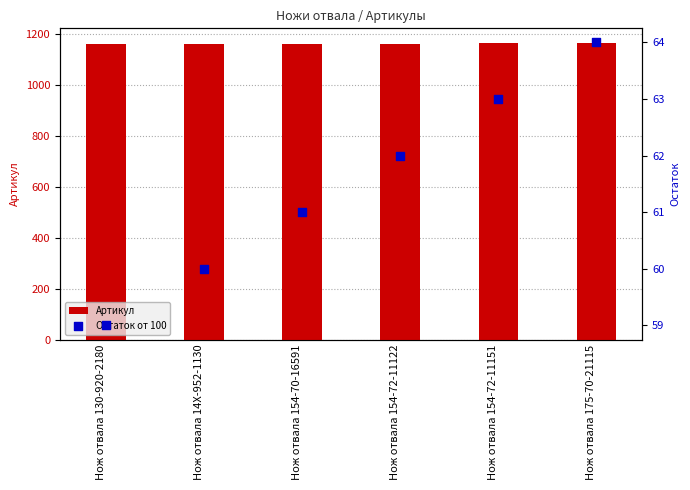

At which category is the sum across all series the highest?

Нож отвала 175-70-21115